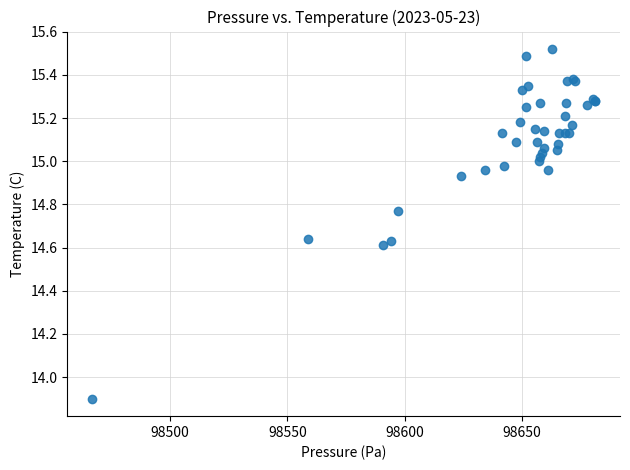

What Y value in the scatter plot is closest to 14?

13.9